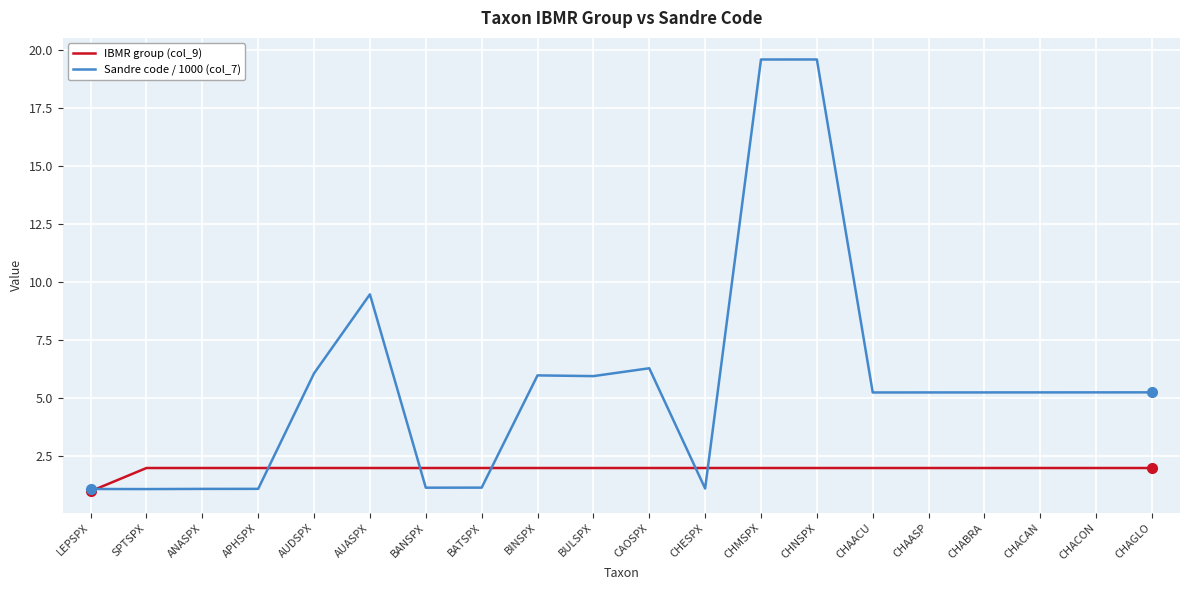

How many values in the Sandre code / 1000 (col_7) series are below 5?

7